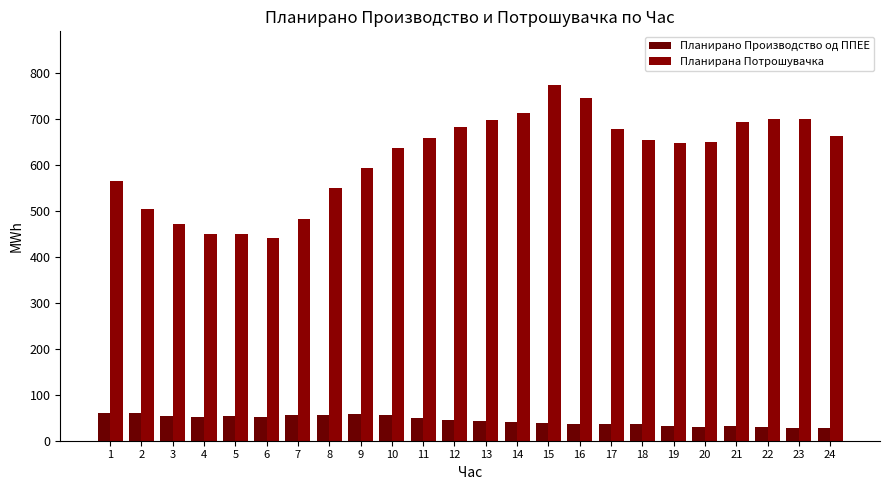

List the series in order of their overall mean, lowest first.

Планирано Производство од ППЕЕ, Планирана Потрошувачка